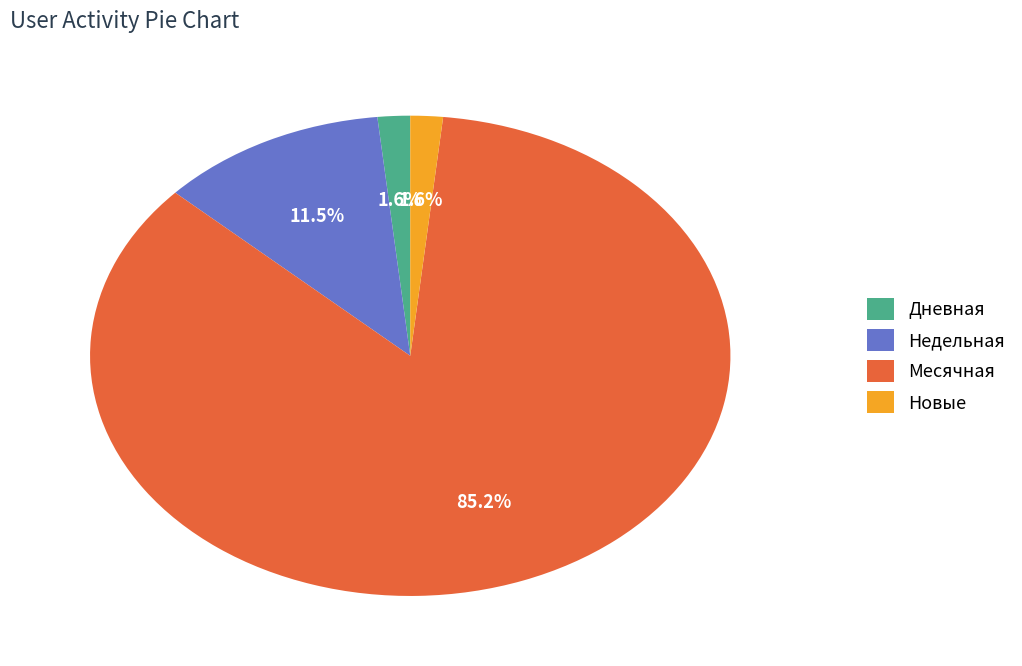

Do Месячная and Дневная together represent more than half of the pie?

Yes